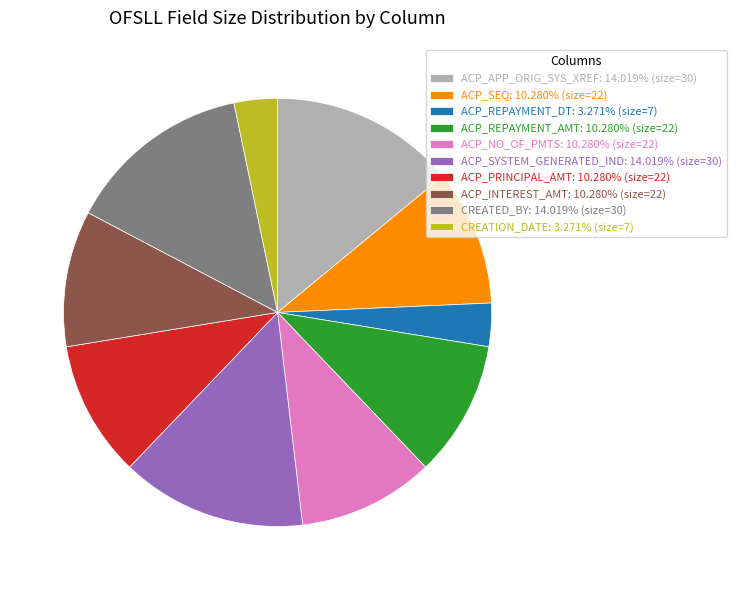

Does ACP_REPAYMENT_AMT represent more than half of the total?

No